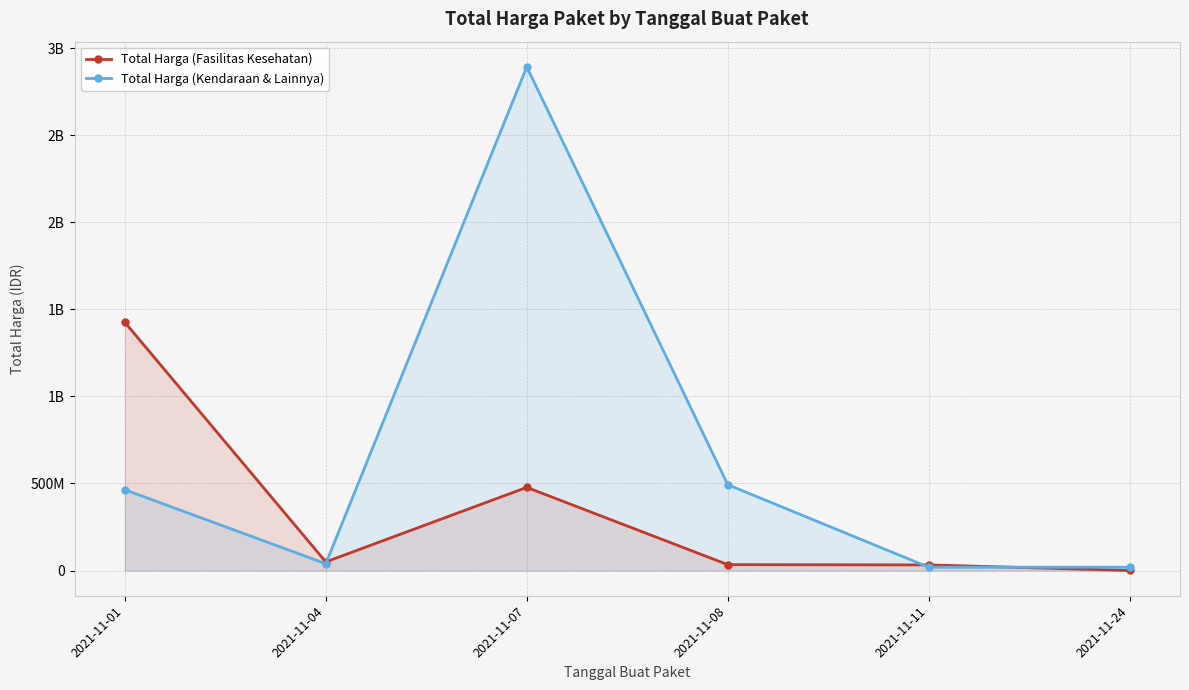

Which series has the largest total across all categories?

Total Harga (Kendaraan & Lainnya)